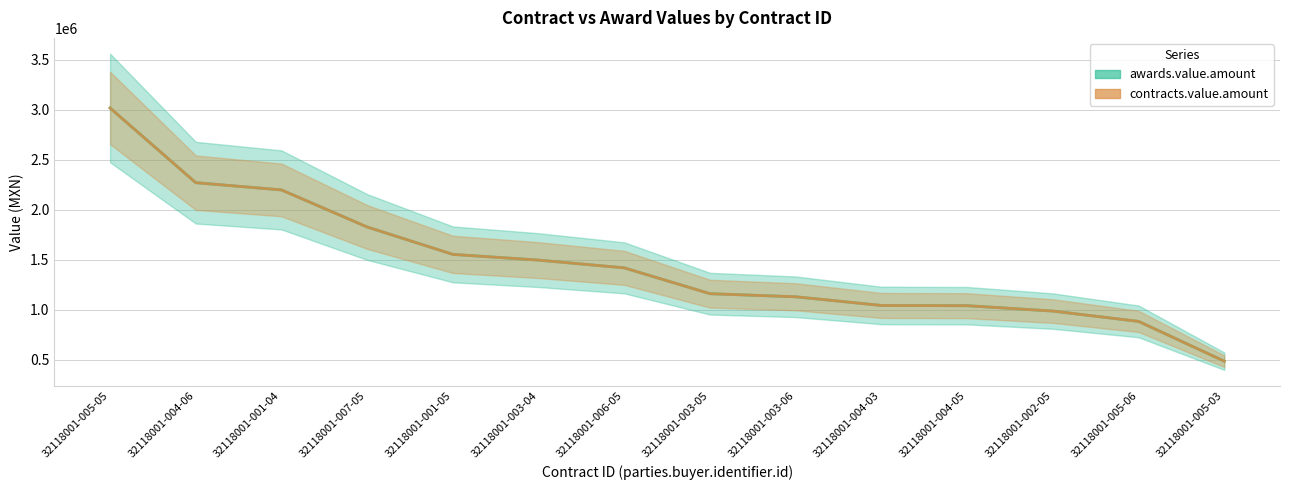

True or false: contracts.value.amount and awards.value.amount cross at least once.

False